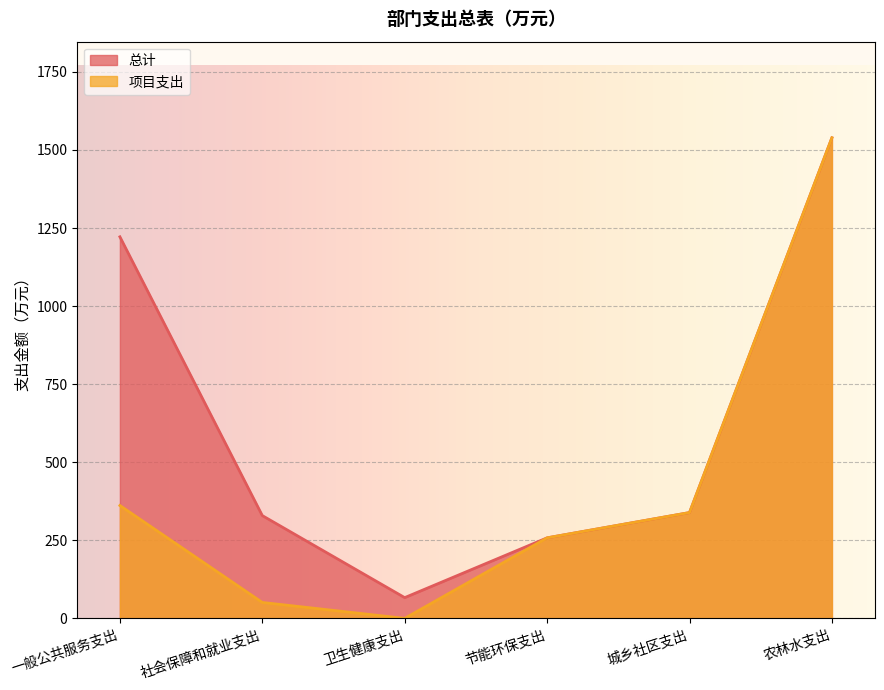

Reading right to left, list all the values displayed in this chart.

总计: 农林水支出=1538.9	城乡社区支出=338.9	节能环保支出=257.9	卫生健康支出=66.5	社会保障和就业支出=329.1	一般公共服务支出=1221.8
项目支出: 农林水支出=1538.9	城乡社区支出=338.9	节能环保支出=257.9	卫生健康支出=0.0	社会保障和就业支出=51.0	一般公共服务支出=361.4